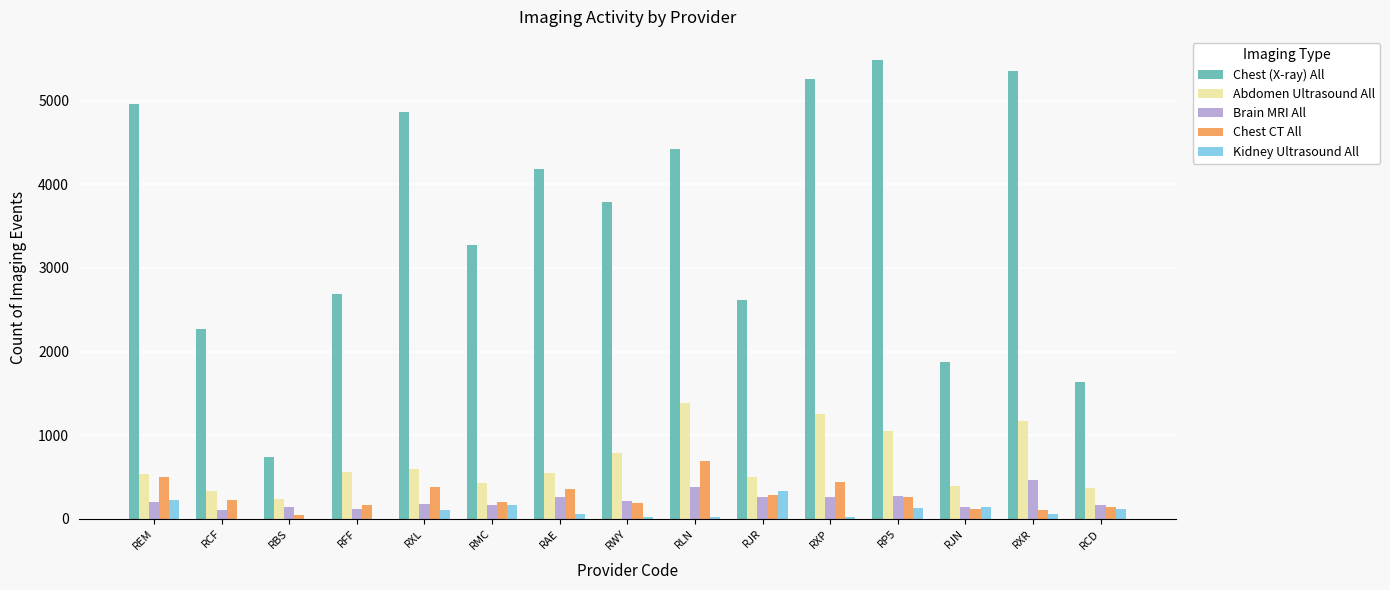

Is the value of Chest (X-ray) All at REM greater than the value of Chest CT All at RP5?

Yes